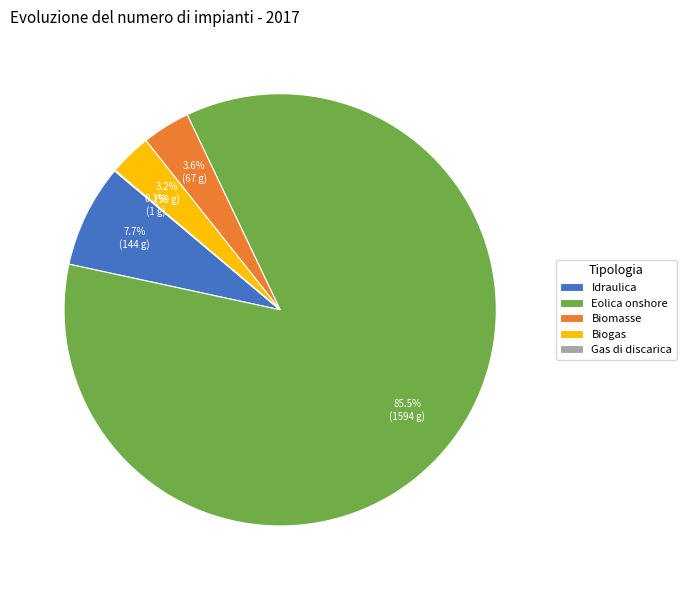

Between Biomasse and Eolica onshore, which is larger?

Eolica onshore